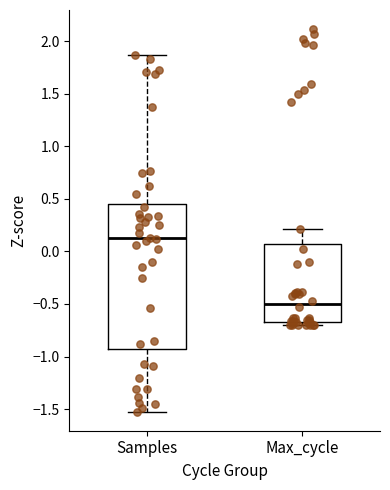

Reading left to right, read every box against the y-axis: the position of its median line, the range the box covers, and the ends of its whiskers. The values are not printed on the chart, so give them approximately, as read against the axis.

Samples: median 0.10, box -0.95 to 0.45, whiskers -1.50 to 1.85
Max_cycle: median -0.50, box -0.65 to 0.05, whiskers -0.70 to 0.20